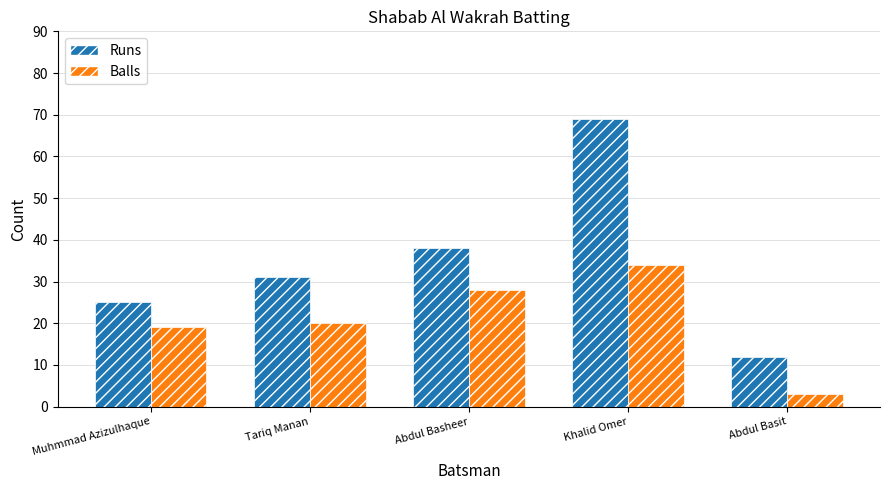

Read the Balls value at Khalid Omer, to the nearest 5.

35